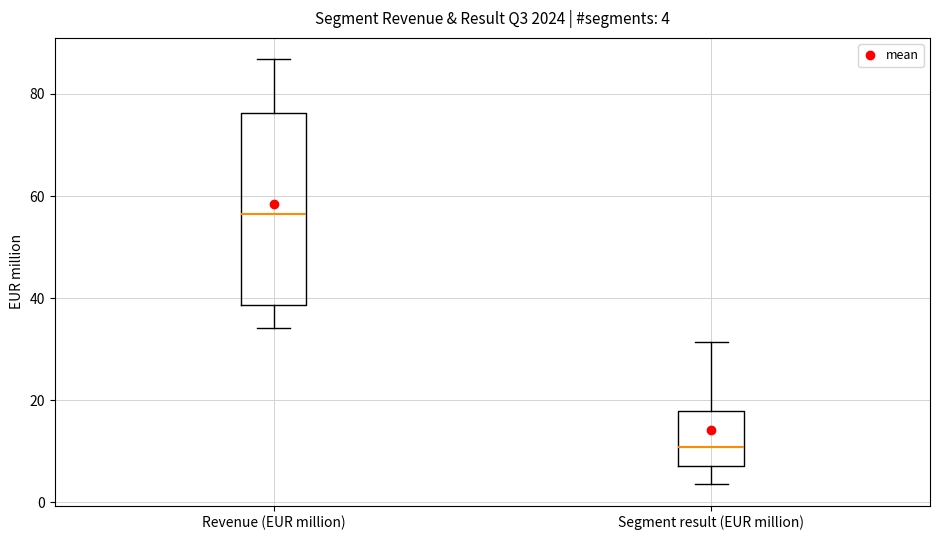

Which box is the tallest, from its lower edge to its upper edge?

Revenue (EUR million)